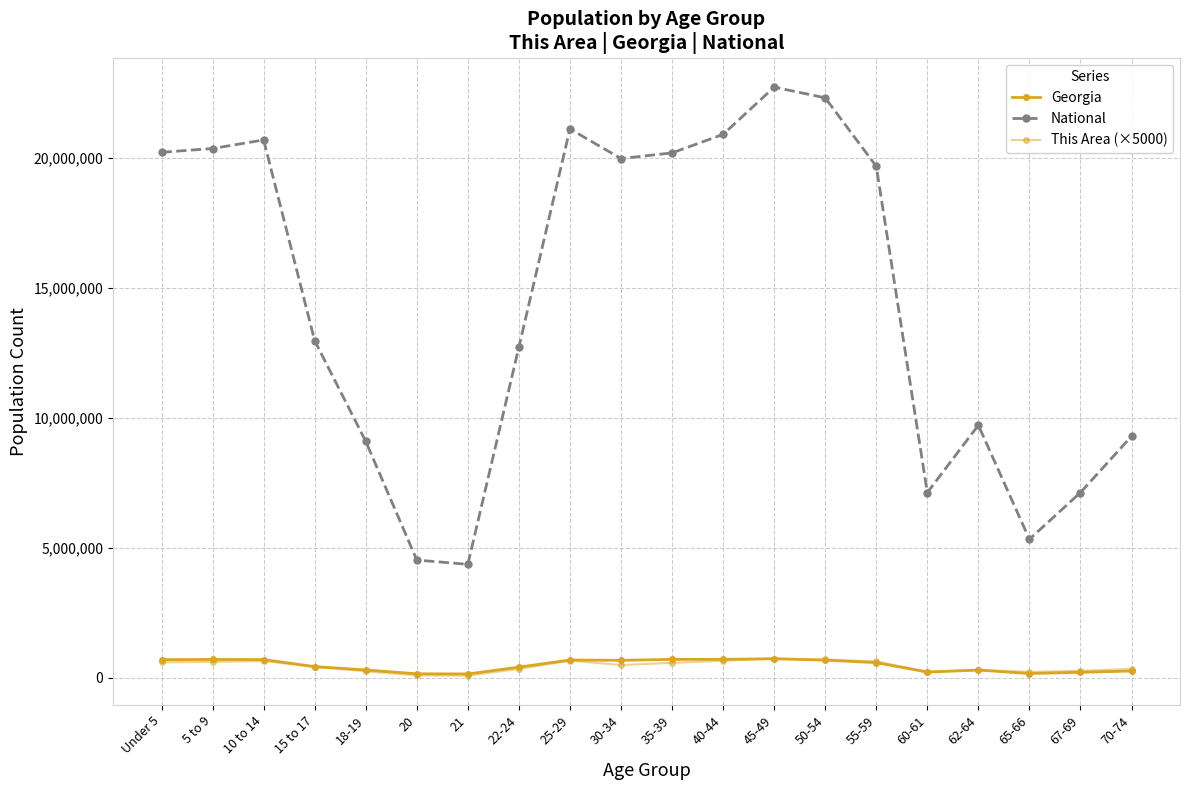

The value of National at 65-66 is 3224904. True or false?

False